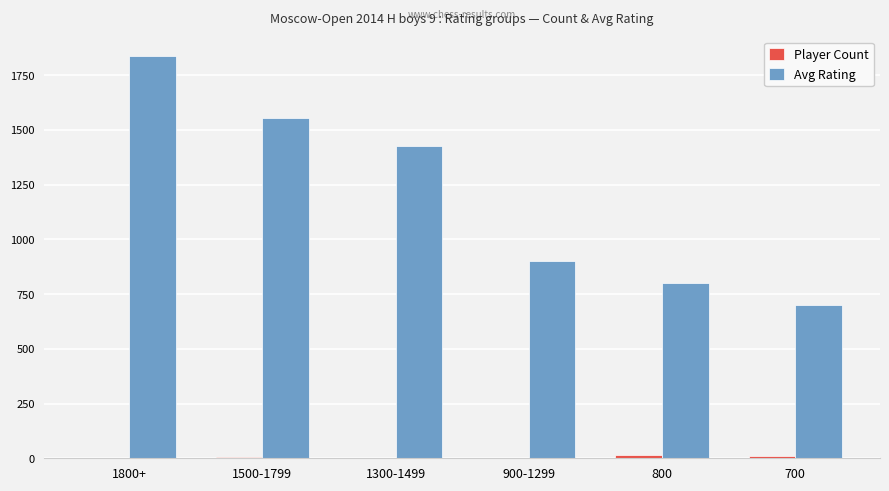

Is it true that Avg Rating equals 1836 at 1800+?

True